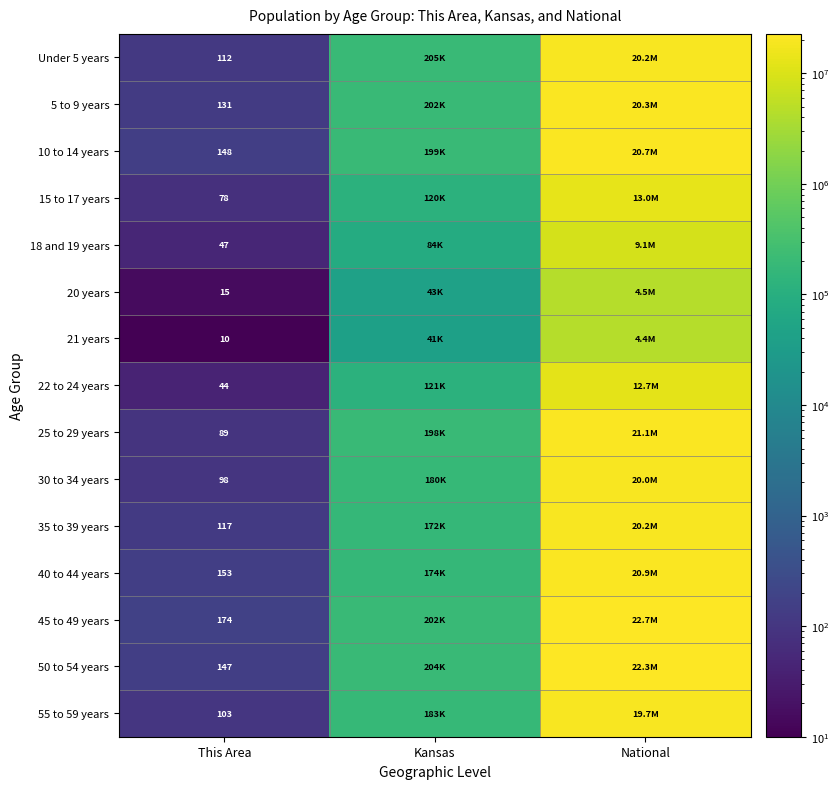

Is the value of 10 to 14 years at This Area greater than the value of 15 to 17 years at This Area?

Yes